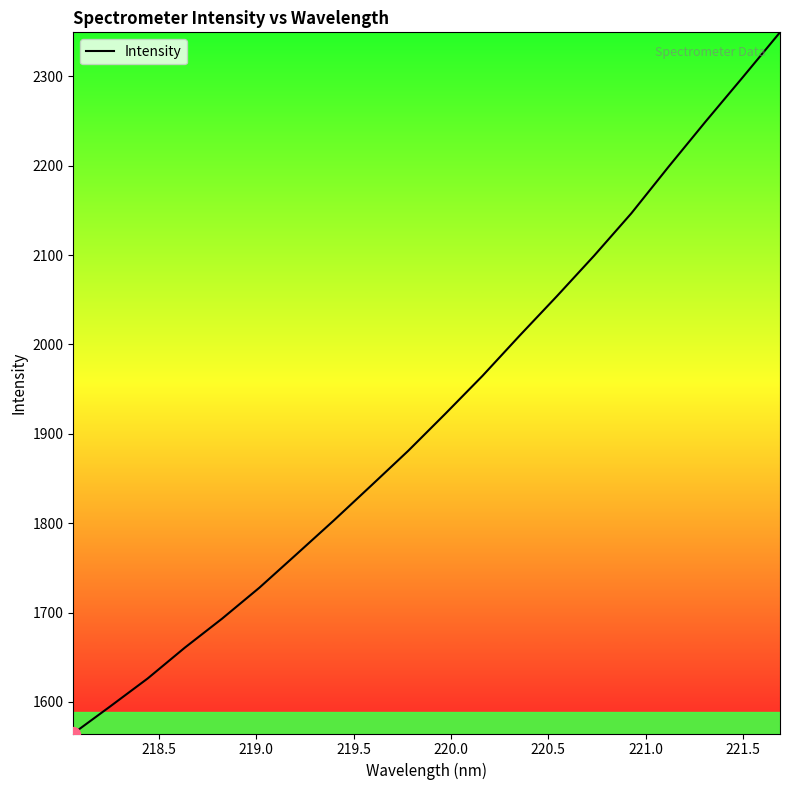

What is the minimum value shown in the chart?

1564.6